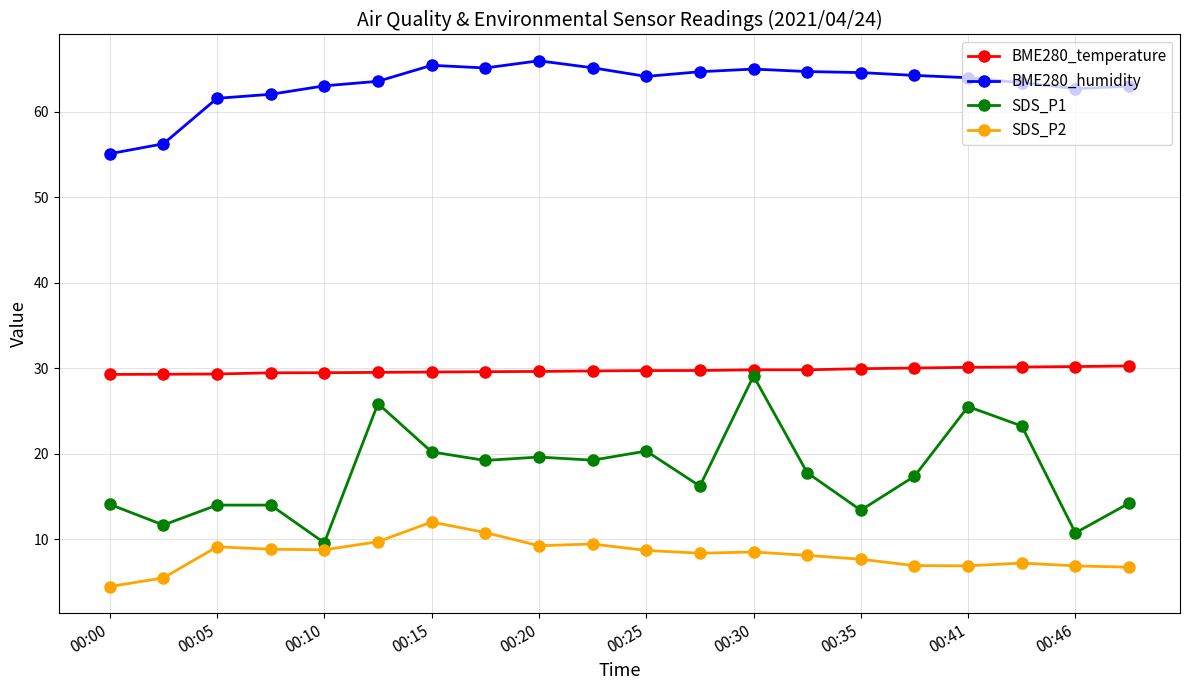

What is the maximum value shown in the chart?

65.9